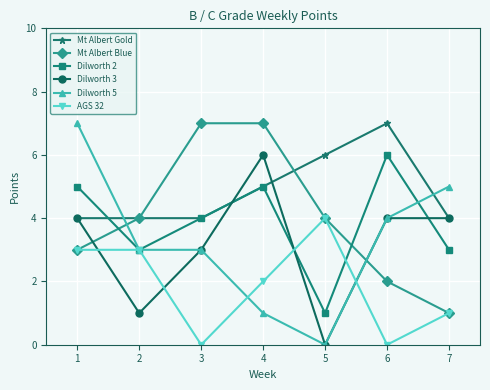

Which series has the largest total across all categories?

Mt Albert Gold